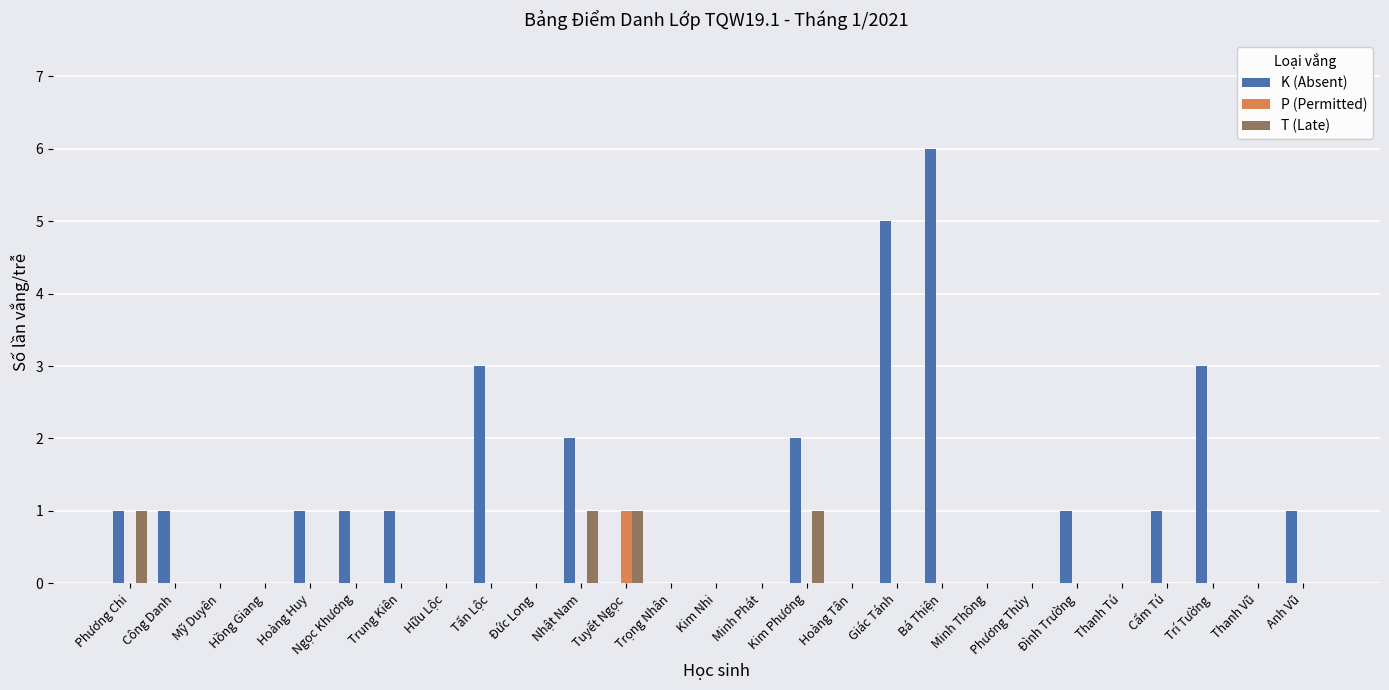

Reading right to left, extract all data points from this chart.

K (Absent): 1	0	3	1	0	1	0	0	6	5	0	2	0	0	0	0	2	0	3	0	1	1	1	0	0	1	1
P (Permitted): 0	0	0	0	0	0	0	0	0	0	0	0	0	0	0	1	0	0	0	0	0	0	0	0	0	0	0
T (Late): 0	0	0	0	0	0	0	0	0	0	0	1	0	0	0	1	1	0	0	0	0	0	0	0	0	0	1